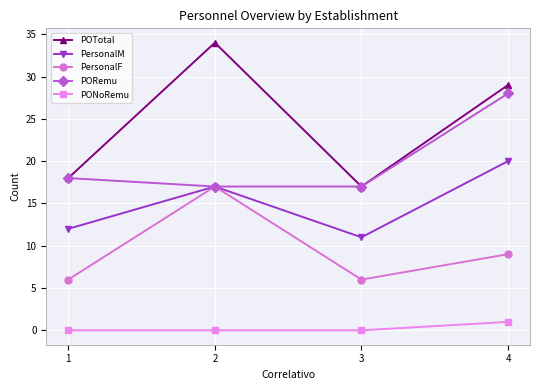

What is the average value of the PersonalM series?

15